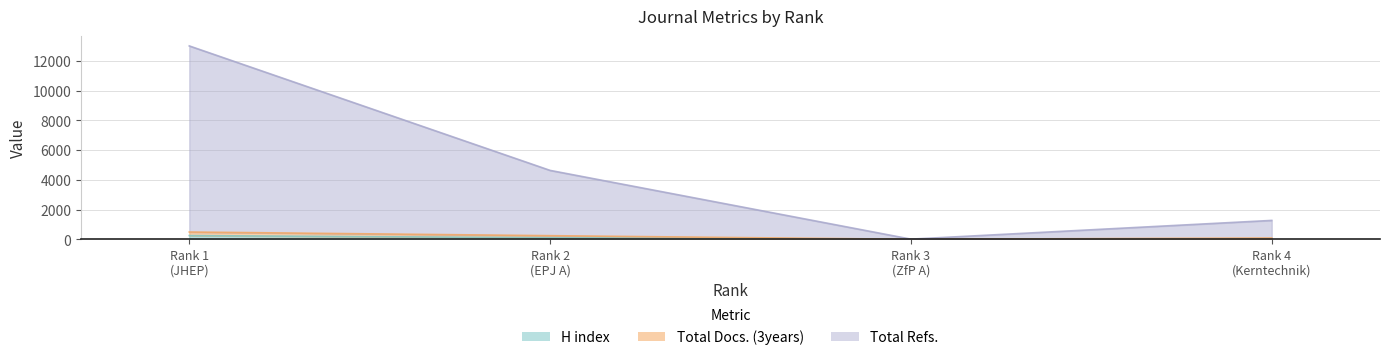

What value does the Total Docs. (3years) series have at Rank 3 (ZfP A)?

5